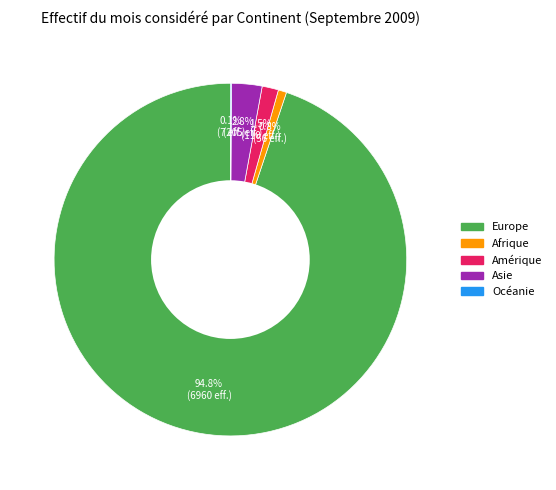

What is the majority slice?

Europe